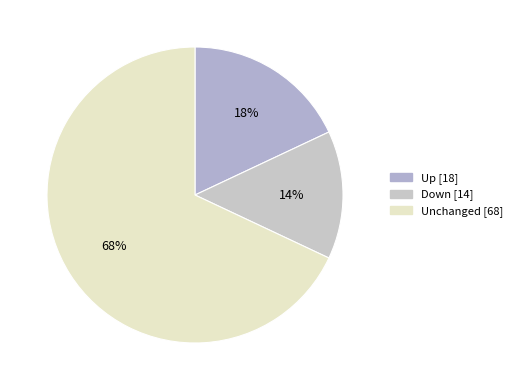

How many slices are in this pie chart?

3